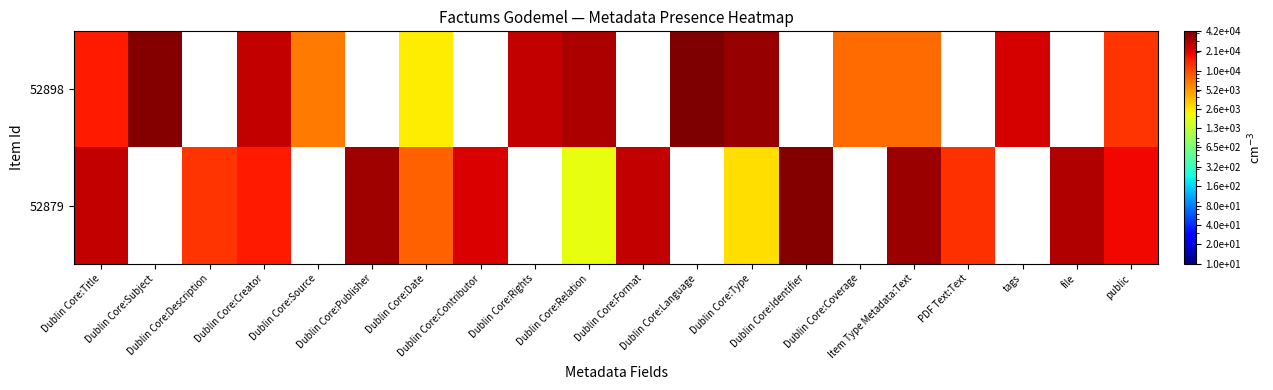

Rank the series by their maximum value, from highest to lowest.

52898, 52879